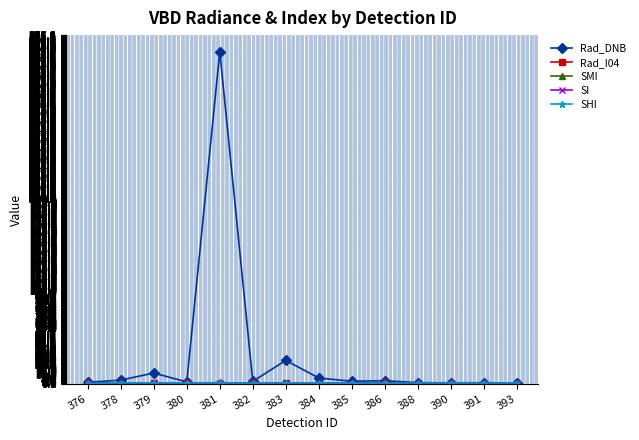

At which category does Rad_DNB reach its first local peak?

379